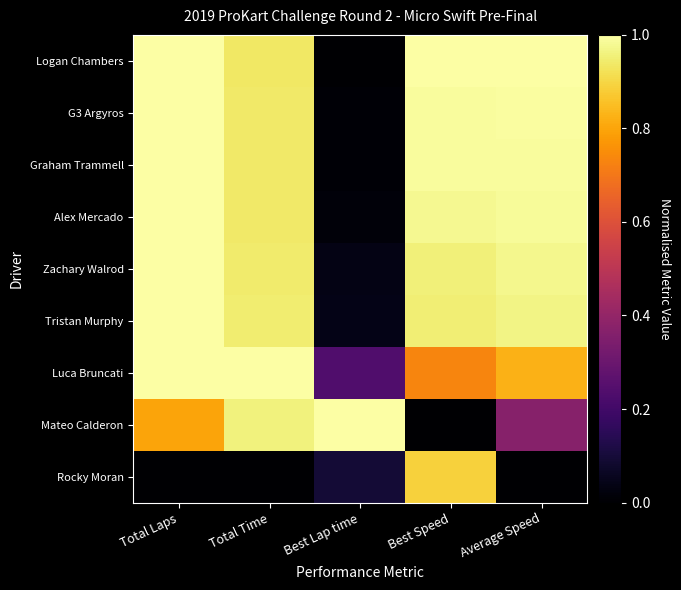

At which category does the chart reach its minimum across all series?

Best Lap time